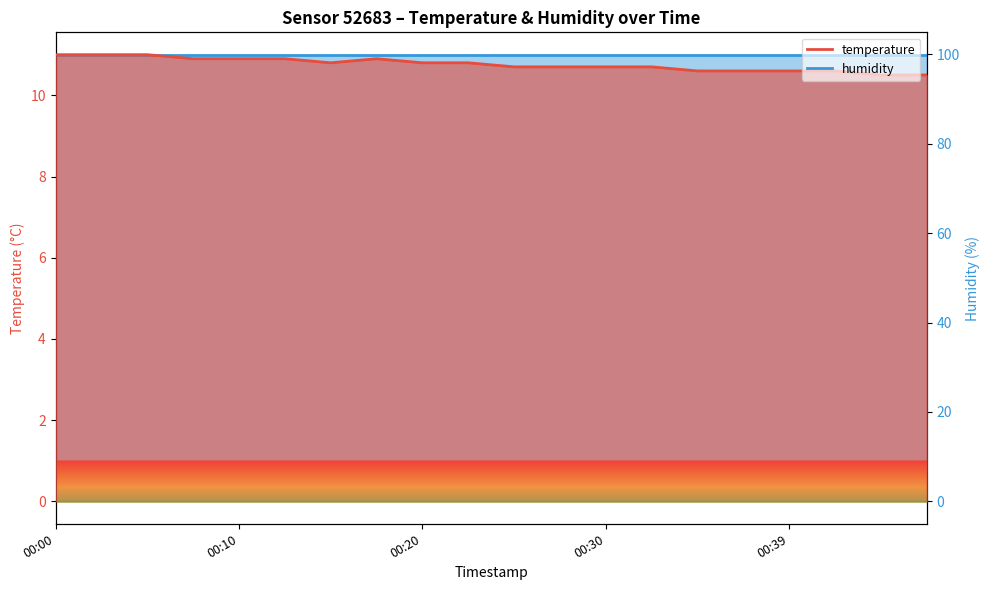

Reading left to right, what are all the values shown in this chart?

11.0	11.0	11.0	10.9	10.9	10.9	10.8	10.9	10.8	10.8	10.7	10.7	10.7	10.7	10.6	10.6	10.6	10.6	10.5	10.5